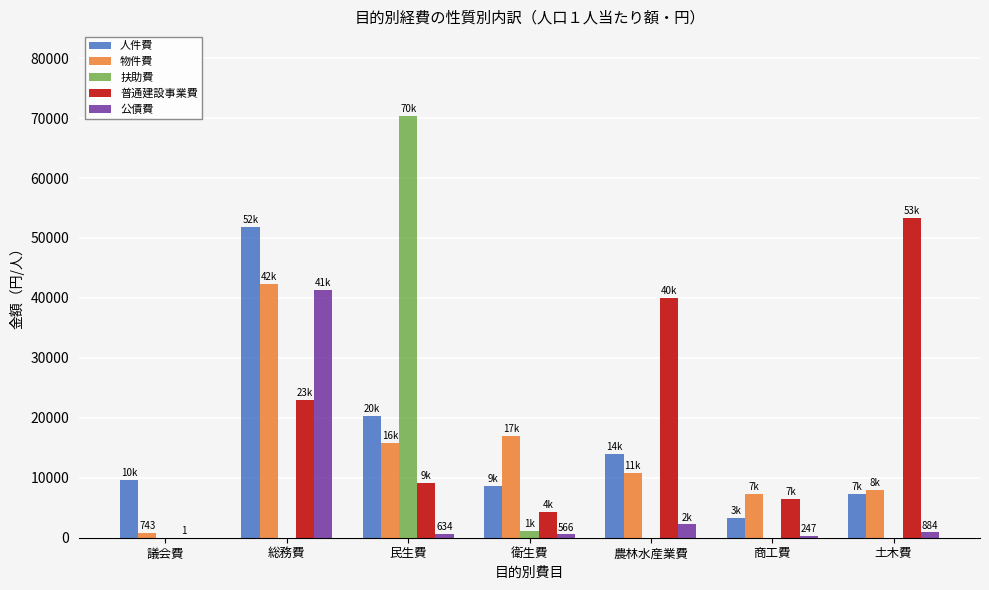

Between 民生費 and 衛生費, which series saw the biggest shift?

扶助費